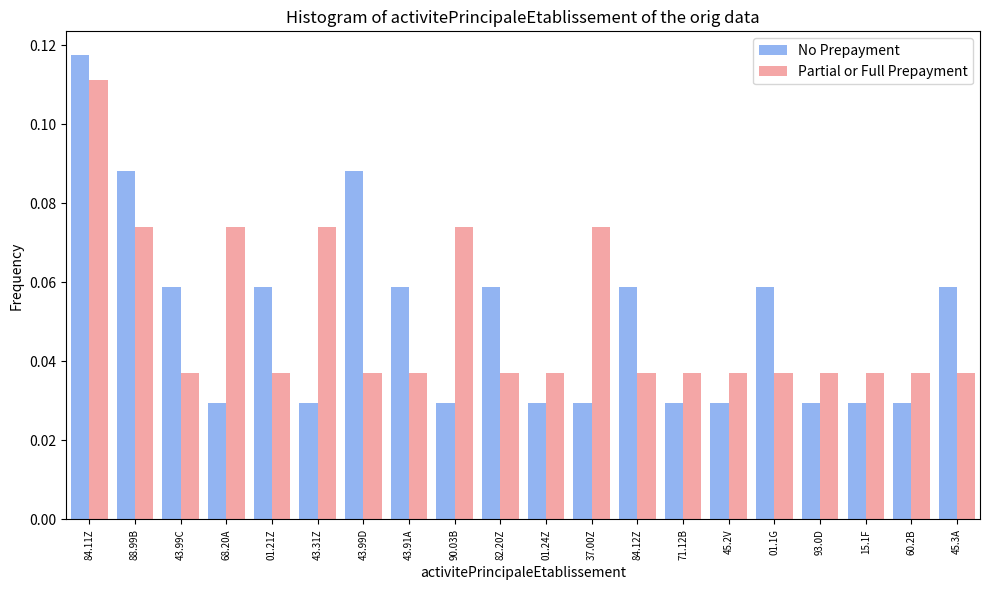

Which label corresponds to the largest value in the chart?

84.11Z